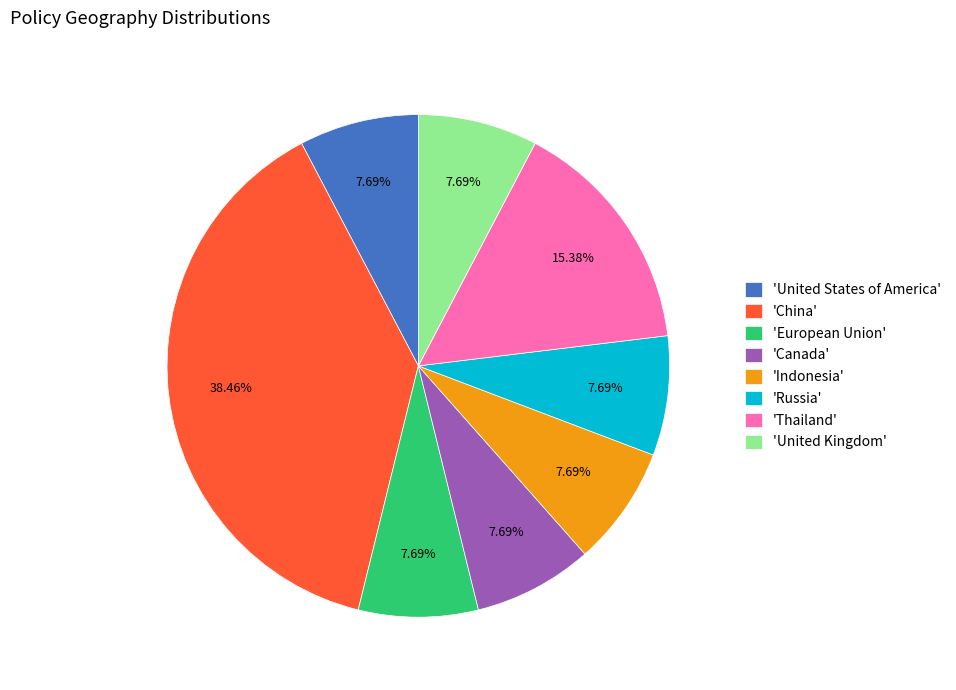

What is the largest slice in the pie chart?

'China'